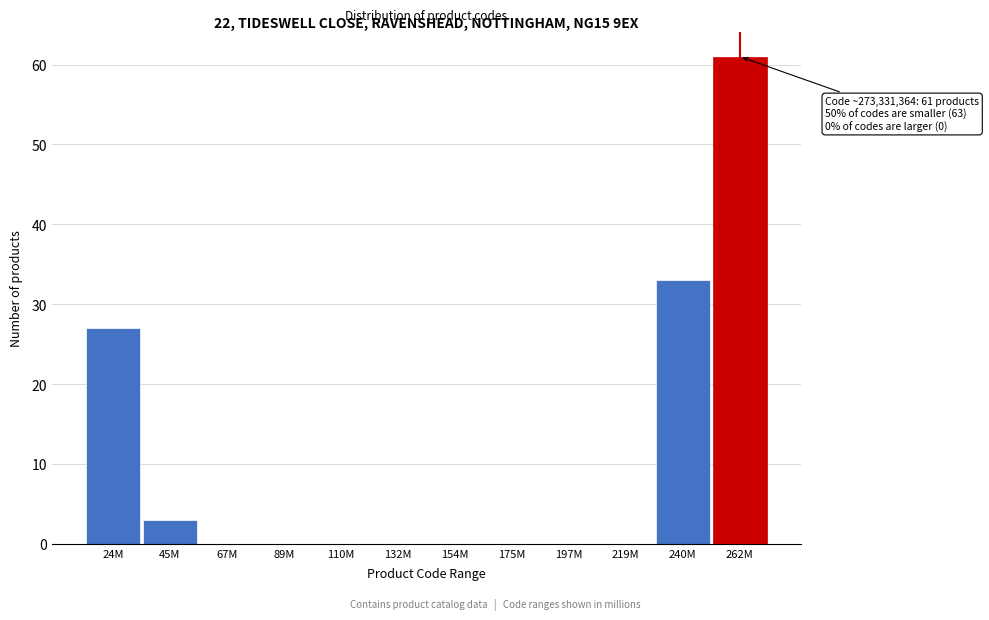

Reading left to right, list all the values displayed in this chart.

24M=27	45M=3	67M=0	89M=0	110M=0	132M=0	154M=0	175M=0	197M=0	219M=0	240M=33	262M=61